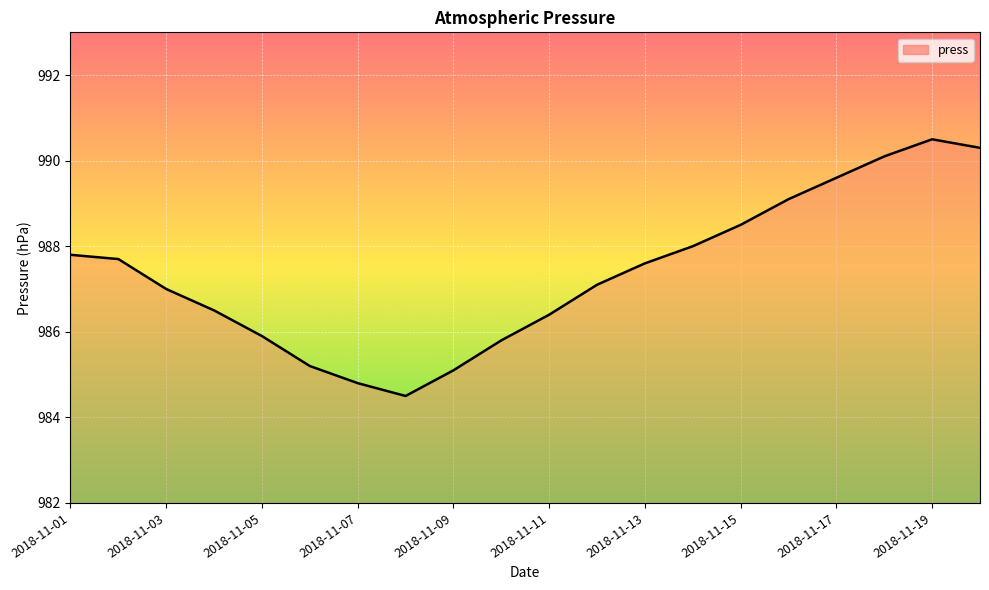

Reading right to left, extract all data points from this chart.

990.3	990.5	990.1	989.6	989.1	988.5	988.0	987.6	987.1	986.4	985.8	985.1	984.5	984.8	985.2	985.9	986.5	987.0	987.7	987.8